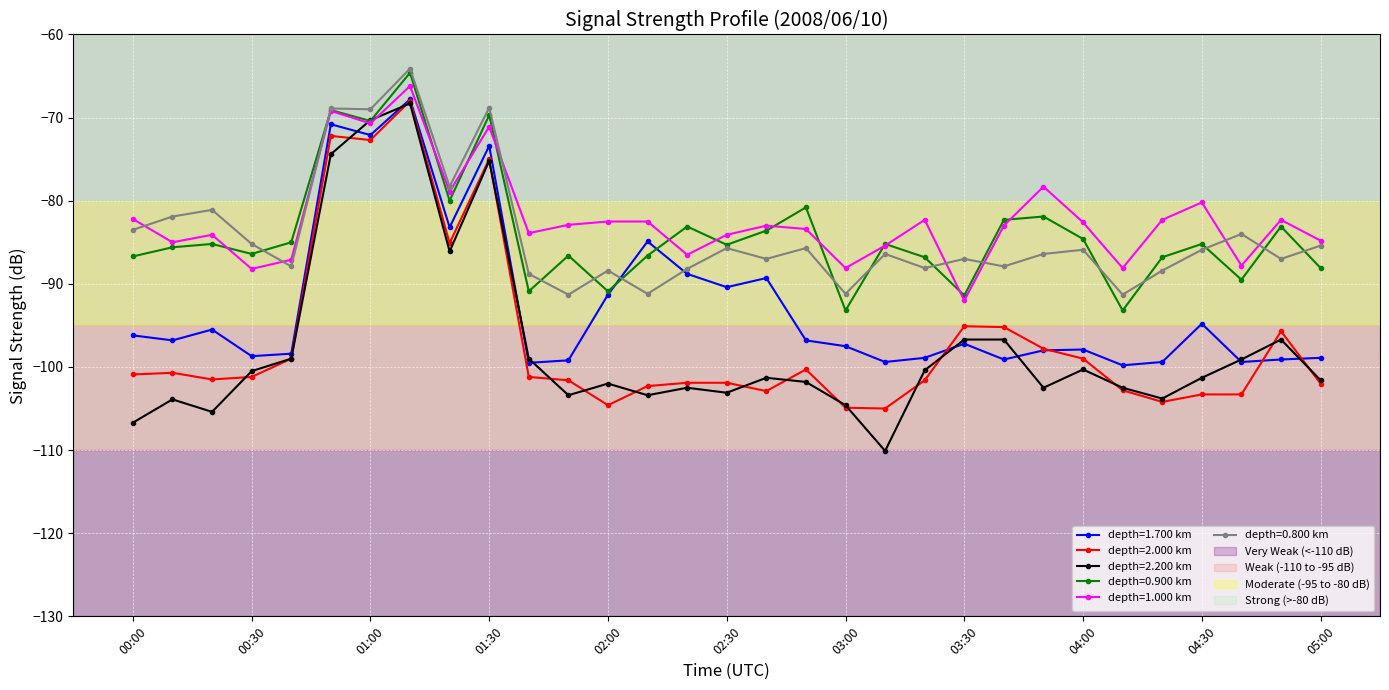

What is the highest value of the depth=0.800 km series?

-64.1